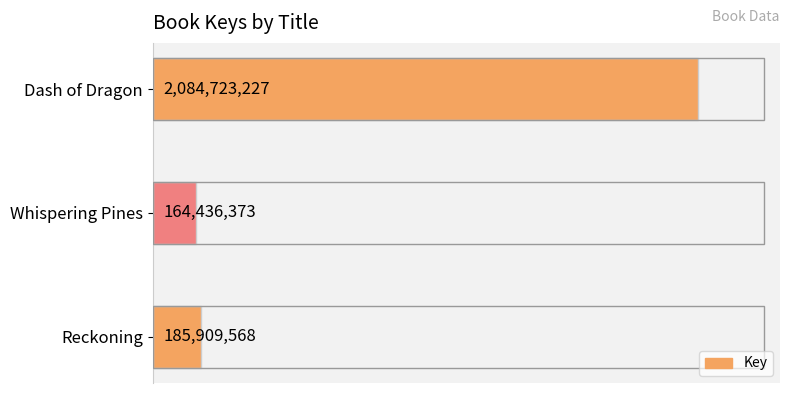

Reading bottom to top, transcribe all the data shown in this chart.

185909568	164436373	2084723227